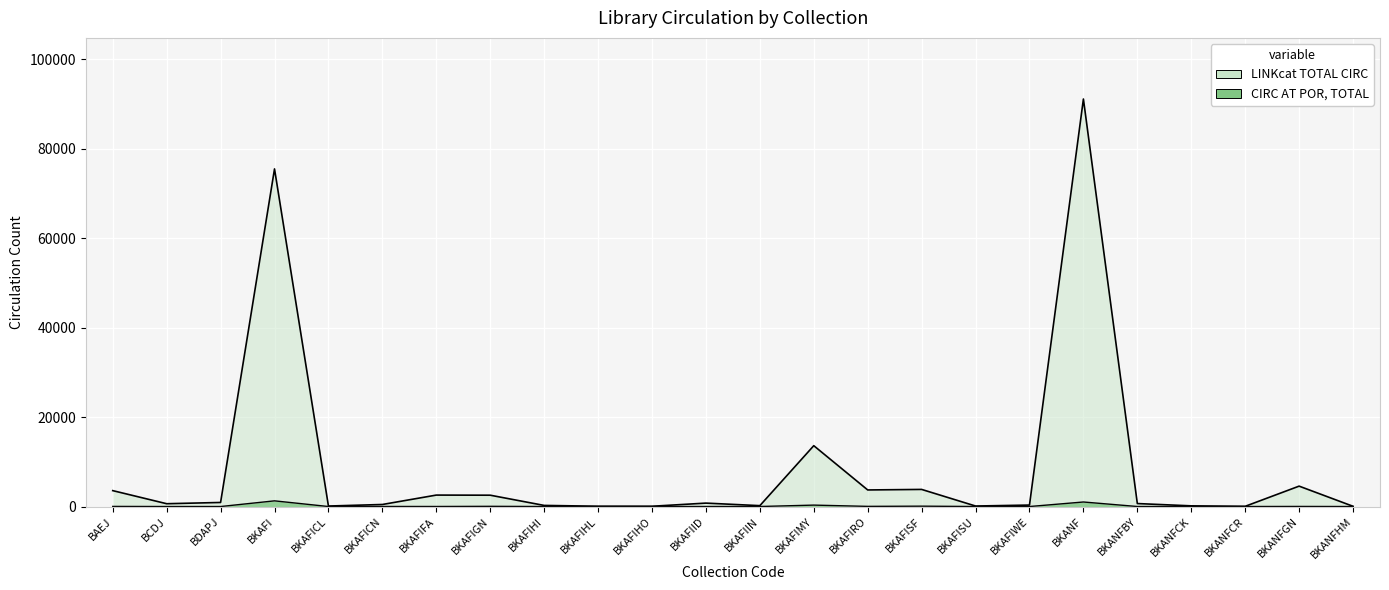

True or false: CIRC AT POR, TOTAL and LINKcat TOTAL CIRC cross at least once.

False